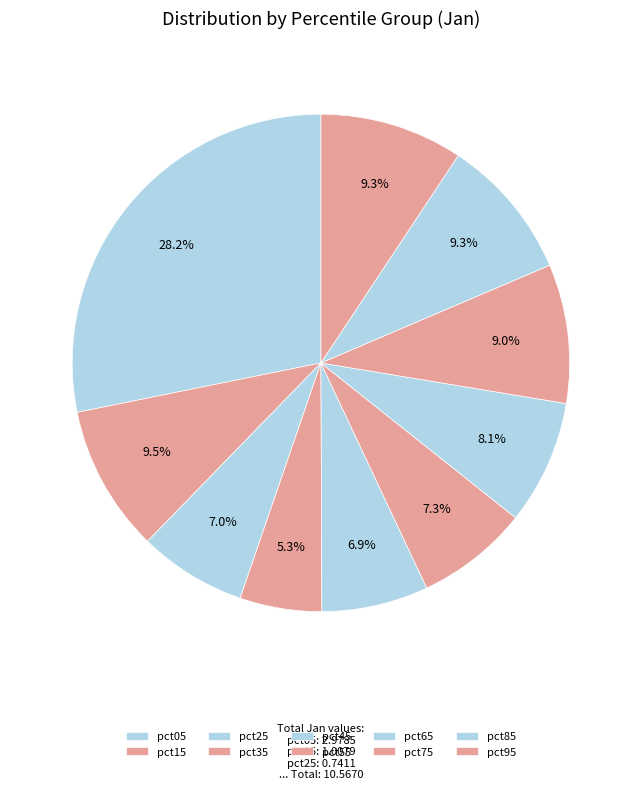

To the nearest percent, what percentage of the pie is pct55?

7%